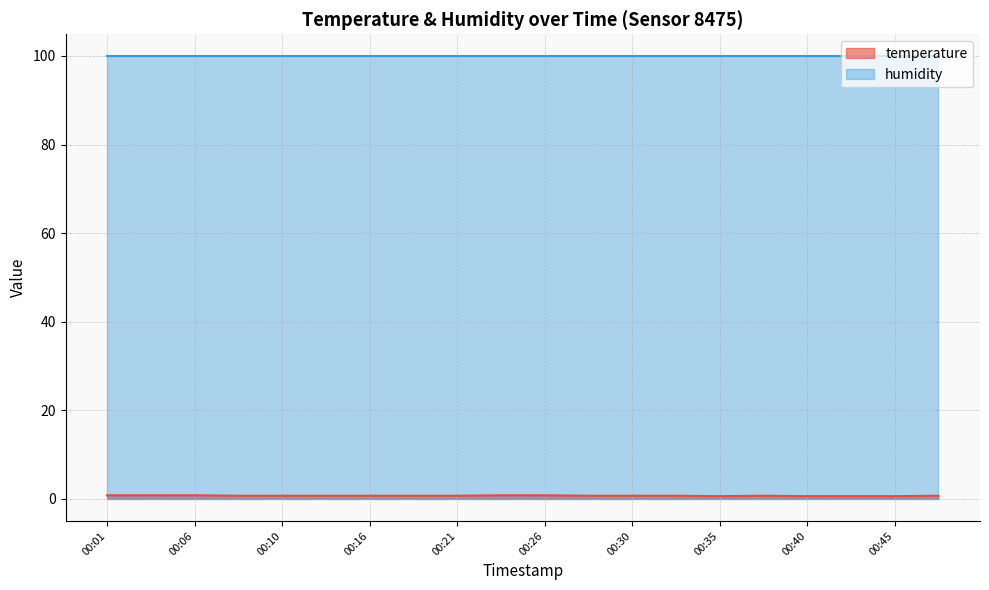

What is the minimum value shown in the chart?

0.6